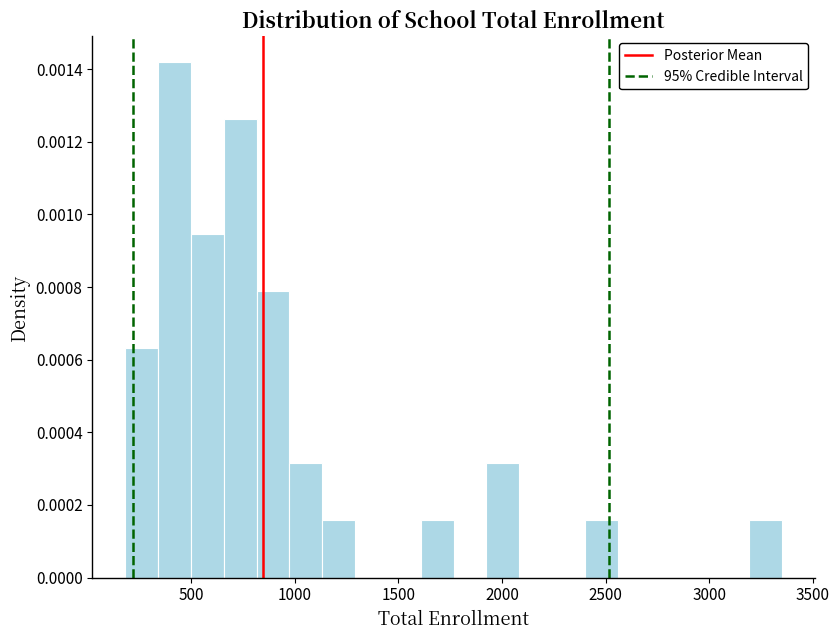

Read against the x-axis, roughly where is the centre of the tallest bar?

400